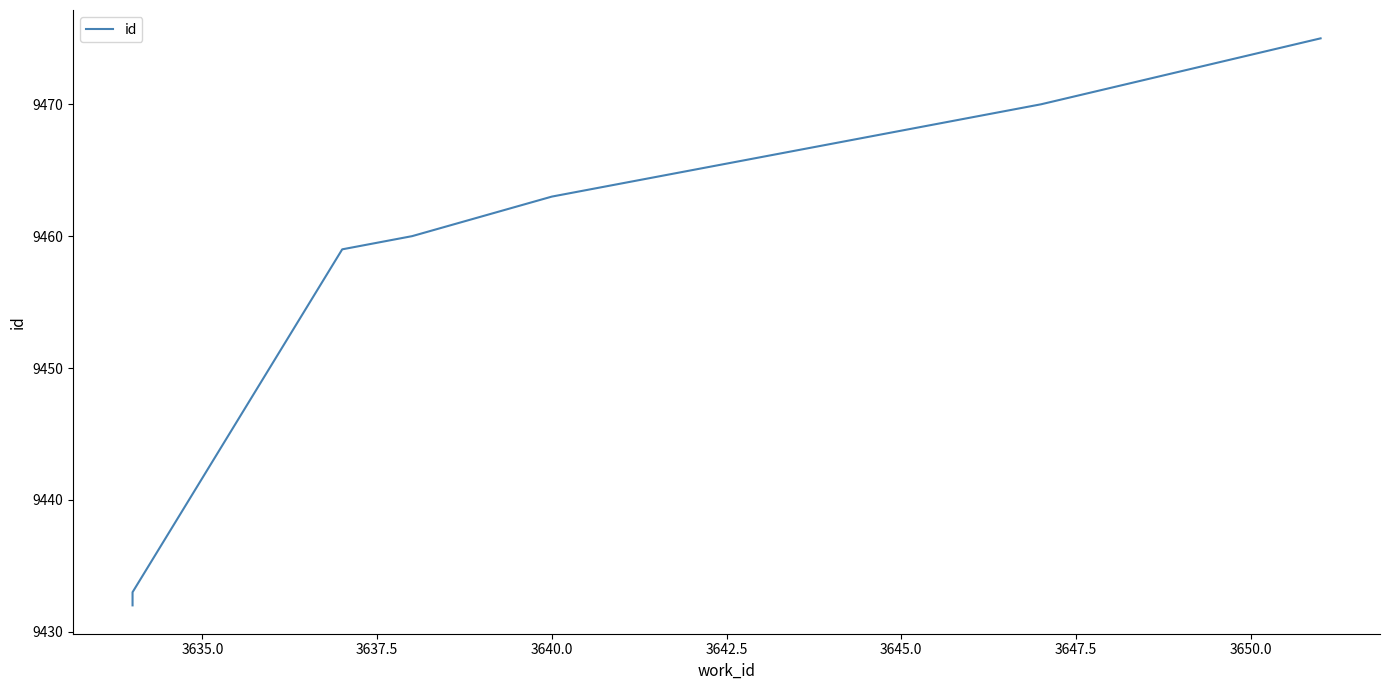

Is it true that the value at 3632.5 is 15650?

False